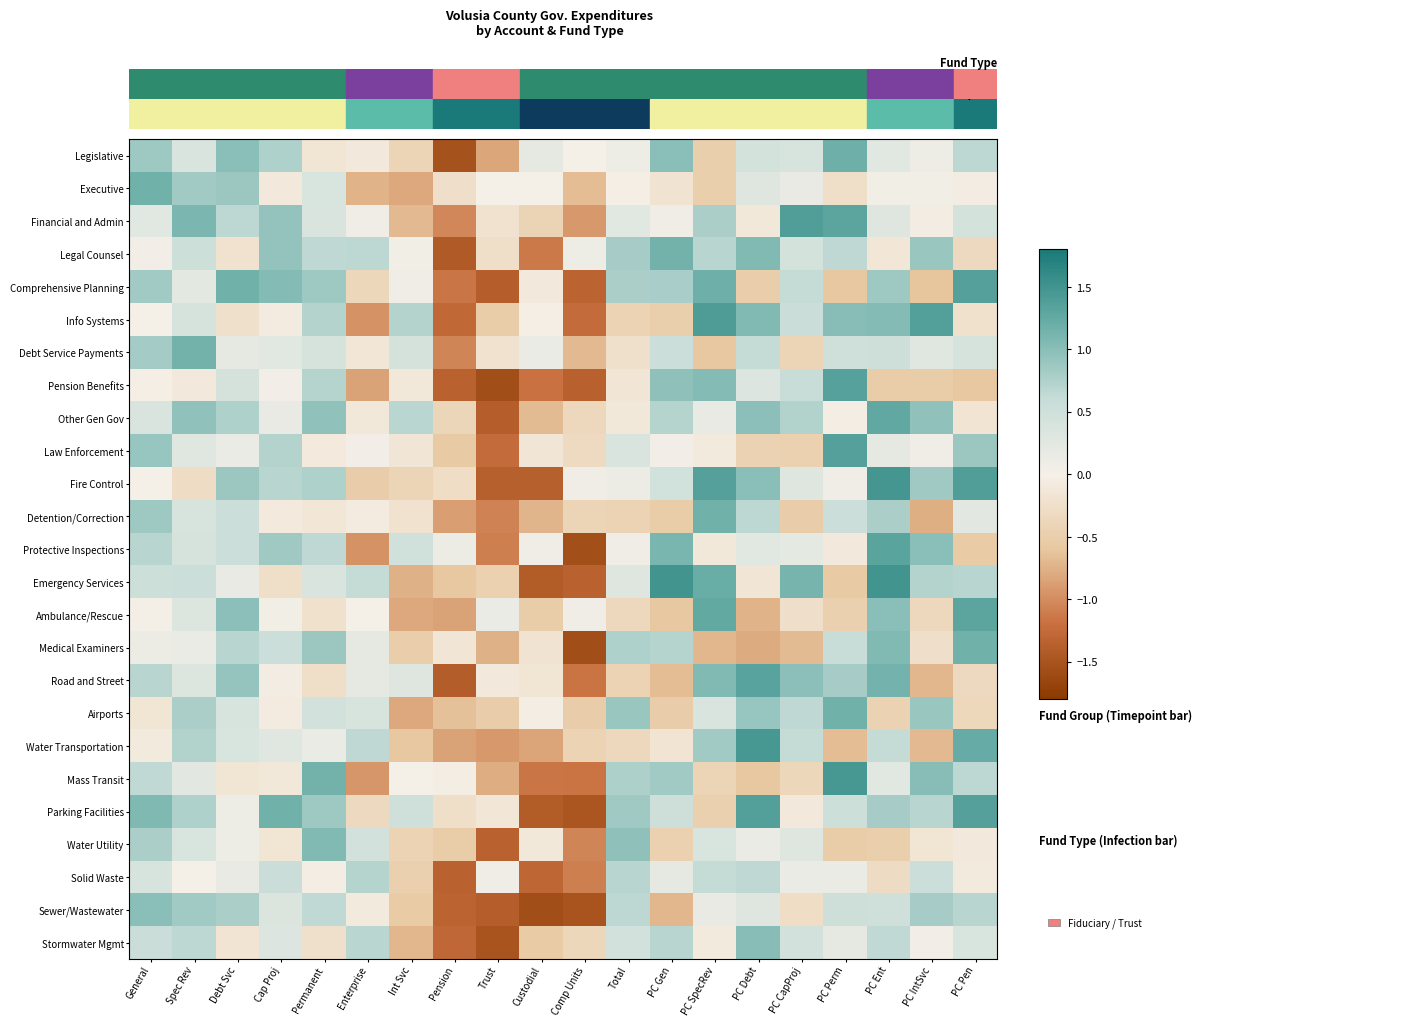

Reading left to right, extract all data points from this chart.

Legislative: General=0.9	Spec Rev=0.4	Debt Svc=1.0	Cap Proj=0.7	Permanent=-0.2	Enterprise=-0.1	Int Svc=-0.4	Pension=-1.5	Trust=-0.8	Custodial=0.2	Comp Units=0.0	Total=0.1	PC Gen=1.0	PC SpecRev=-0.5	PC Debt=0.4	PC CapProj=0.4	PC Perm=1.2	PC Ent=0.3	PC IntSvc=0.1	PC Pen=0.7
Executive: General=1.2	Spec Rev=0.8	Debt Svc=0.9	Cap Proj=-0.1	Permanent=0.4	Enterprise=-0.7	Int Svc=-0.8	Pension=-0.3	Trust=0.0	Custodial=0.0	Comp Units=-0.7	Total=-0.0	PC Gen=-0.2	PC SpecRev=-0.5	PC Debt=0.3	PC CapProj=0.2	PC Perm=-0.3	PC Ent=0.0	PC IntSvc=0.0	PC Pen=-0.0
Financial and Admin: General=0.3	Spec Rev=1.1	Debt Svc=0.7	Cap Proj=0.9	Permanent=0.4	Enterprise=0.1	Int Svc=-0.7	Pension=-1.0	Trust=-0.2	Custodial=-0.4	Comp Units=-0.9	Total=0.3	PC Gen=0.1	PC SpecRev=0.8	PC Debt=-0.1	PC CapProj=1.4	PC Perm=1.3	PC Ent=0.3	PC IntSvc=-0.0	PC Pen=0.4
Legal Counsel: General=0.0	Spec Rev=0.5	Debt Svc=-0.2	Cap Proj=0.9	Permanent=0.6	Enterprise=0.7	Int Svc=0.0	Pension=-1.4	Trust=-0.3	Custodial=-1.1	Comp Units=0.1	Total=0.8	PC Gen=1.2	PC SpecRev=0.7	PC Debt=1.1	PC CapProj=0.4	PC Perm=0.7	PC Ent=-0.1	PC IntSvc=0.9	PC Pen=-0.3
Comprehensive Planning: General=0.8	Spec Rev=0.2	Debt Svc=1.2	Cap Proj=1.0	Permanent=0.9	Enterprise=-0.4	Int Svc=0.1	Pension=-1.2	Trust=-1.4	Custodial=-0.1	Comp Units=-1.3	Total=0.8	PC Gen=0.8	PC SpecRev=1.2	PC Debt=-0.5	PC CapProj=0.6	PC Perm=-0.6	PC Ent=0.9	PC IntSvc=-0.6	PC Pen=1.4
Info Systems: General=-0.0	Spec Rev=0.4	Debt Svc=-0.2	Cap Proj=-0.1	Permanent=0.7	Enterprise=-1.0	Int Svc=0.7	Pension=-1.3	Trust=-0.5	Custodial=-0.0	Comp Units=-1.2	Total=-0.4	PC Gen=-0.5	PC SpecRev=1.4	PC Debt=1.0	PC CapProj=0.6	PC Perm=1.0	PC Ent=1.0	PC IntSvc=1.4	PC Pen=-0.2
Debt Service Payments: General=0.8	Spec Rev=1.2	Debt Svc=0.2	Cap Proj=0.3	Permanent=0.4	Enterprise=-0.1	Int Svc=0.4	Pension=-1.0	Trust=-0.2	Custodial=0.1	Comp Units=-0.7	Total=-0.2	PC Gen=0.6	PC SpecRev=-0.6	PC Debt=0.6	PC CapProj=-0.4	PC Perm=0.5	PC Ent=0.5	PC IntSvc=0.3	PC Pen=0.4
Pension Benefits: General=-0.0	Spec Rev=-0.1	Debt Svc=0.4	Cap Proj=0.0	Permanent=0.7	Enterprise=-0.9	Int Svc=-0.1	Pension=-1.3	Trust=-1.6	Custodial=-1.2	Comp Units=-1.4	Total=-0.1	PC Gen=1.0	PC SpecRev=1.0	PC Debt=0.3	PC CapProj=0.6	PC Perm=1.3	PC Ent=-0.5	PC IntSvc=-0.5	PC Pen=-0.6
Other Gen Gov: General=0.4	Spec Rev=0.9	Debt Svc=0.8	Cap Proj=0.2	Permanent=0.9	Enterprise=-0.1	Int Svc=0.7	Pension=-0.4	Trust=-1.4	Custodial=-0.7	Comp Units=-0.4	Total=-0.1	PC Gen=0.7	PC SpecRev=0.2	PC Debt=1.0	PC CapProj=0.7	PC Perm=-0.0	PC Ent=1.3	PC IntSvc=1.0	PC Pen=-0.2
Law Enforcement: General=0.9	Spec Rev=0.3	Debt Svc=0.1	Cap Proj=0.7	Permanent=-0.1	Enterprise=0.0	Int Svc=-0.1	Pension=-0.6	Trust=-1.2	Custodial=-0.2	Comp Units=-0.3	Total=0.4	PC Gen=0.0	PC SpecRev=-0.1	PC Debt=-0.4	PC CapProj=-0.5	PC Perm=1.4	PC Ent=0.2	PC IntSvc=0.1	PC Pen=0.9
Fire Control: General=-0.0	Spec Rev=-0.3	Debt Svc=0.9	Cap Proj=0.7	Permanent=0.8	Enterprise=-0.5	Int Svc=-0.4	Pension=-0.3	Trust=-1.4	Custodial=-1.4	Comp Units=0.1	Total=0.1	PC Gen=0.5	PC SpecRev=1.4	PC Debt=1.0	PC CapProj=0.3	PC Perm=0.1	PC Ent=1.5	PC IntSvc=0.9	PC Pen=1.4
Detention/Correction: General=0.9	Spec Rev=0.4	Debt Svc=0.6	Cap Proj=-0.1	Permanent=-0.1	Enterprise=-0.1	Int Svc=-0.2	Pension=-0.9	Trust=-1.1	Custodial=-0.7	Comp Units=-0.4	Total=-0.4	PC Gen=-0.5	PC SpecRev=1.2	PC Debt=0.7	PC CapProj=-0.5	PC Perm=0.6	PC Ent=0.8	PC IntSvc=-0.8	PC Pen=0.2
Protective Inspections: General=0.7	Spec Rev=0.4	Debt Svc=0.5	Cap Proj=0.8	Permanent=0.7	Enterprise=-1.0	Int Svc=0.5	Pension=0.1	Trust=-1.1	Custodial=0.1	Comp Units=-1.6	Total=0.1	PC Gen=1.1	PC SpecRev=-0.1	PC Debt=0.3	PC CapProj=0.2	PC Perm=-0.1	PC Ent=1.3	PC IntSvc=1.0	PC Pen=-0.5
Emergency Services: General=0.5	Spec Rev=0.5	Debt Svc=0.2	Cap Proj=-0.3	Permanent=0.4	Enterprise=0.6	Int Svc=-0.7	Pension=-0.6	Trust=-0.5	Custodial=-1.4	Comp Units=-1.3	Total=0.3	PC Gen=1.5	PC SpecRev=1.2	PC Debt=-0.1	PC CapProj=1.1	PC Perm=-0.6	PC Ent=1.5	PC IntSvc=0.7	PC Pen=0.7
Ambulance/Rescue: General=0.0	Spec Rev=0.3	Debt Svc=1.0	Cap Proj=0.1	Permanent=-0.2	Enterprise=-0.0	Int Svc=-0.8	Pension=-0.8	Trust=0.1	Custodial=-0.5	Comp Units=0.1	Total=-0.3	PC Gen=-0.6	PC SpecRev=1.3	PC Debt=-0.7	PC CapProj=-0.2	PC Perm=-0.5	PC Ent=1.0	PC IntSvc=-0.3	PC Pen=1.3
Medical Examiners: General=0.1	Spec Rev=0.1	Debt Svc=0.7	Cap Proj=0.5	Permanent=0.9	Enterprise=0.2	Int Svc=-0.5	Pension=-0.2	Trust=-0.8	Custodial=-0.2	Comp Units=-1.6	Total=0.8	PC Gen=0.7	PC SpecRev=-0.7	PC Debt=-0.8	PC CapProj=-0.7	PC Perm=0.6	PC Ent=1.0	PC IntSvc=-0.3	PC Pen=1.2
Road and Street: General=0.7	Spec Rev=0.3	Debt Svc=0.9	Cap Proj=-0.0	Permanent=-0.3	Enterprise=0.2	Int Svc=0.3	Pension=-1.4	Trust=-0.1	Custodial=-0.2	Comp Units=-1.2	Total=-0.4	PC Gen=-0.7	PC SpecRev=1.0	PC Debt=1.3	PC CapProj=1.0	PC Perm=0.8	PC Ent=1.1	PC IntSvc=-0.7	PC Pen=-0.3
Airports: General=-0.2	Spec Rev=0.8	Debt Svc=0.4	Cap Proj=-0.1	Permanent=0.5	Enterprise=0.4	Int Svc=-0.8	Pension=-0.6	Trust=-0.5	Custodial=-0.0	Comp Units=-0.5	Total=0.9	PC Gen=-0.5	PC SpecRev=0.4	PC Debt=0.9	PC CapProj=0.6	PC Perm=1.2	PC Ent=-0.4	PC IntSvc=0.9	PC Pen=-0.4
Water Transportation: General=-0.1	Spec Rev=0.7	Debt Svc=0.4	Cap Proj=0.3	Permanent=0.2	Enterprise=0.6	Int Svc=-0.6	Pension=-0.9	Trust=-0.9	Custodial=-0.8	Comp Units=-0.4	Total=-0.4	PC Gen=-0.2	PC SpecRev=0.8	PC Debt=1.5	PC CapProj=0.6	PC Perm=-0.7	PC Ent=0.6	PC IntSvc=-0.7	PC Pen=1.2
Mass Transit: General=0.6	Spec Rev=0.2	Debt Svc=-0.2	Cap Proj=-0.1	Permanent=1.1	Enterprise=-0.9	Int Svc=-0.0	Pension=-0.0	Trust=-0.8	Custodial=-1.2	Comp Units=-1.2	Total=0.8	PC Gen=0.8	PC SpecRev=-0.4	PC Debt=-0.6	PC CapProj=-0.4	PC Perm=1.5	PC Ent=0.3	PC IntSvc=1.0	PC Pen=0.7
Parking Facilities: General=1.1	Spec Rev=0.7	Debt Svc=0.1	Cap Proj=1.2	Permanent=0.9	Enterprise=-0.3	Int Svc=0.5	Pension=-0.3	Trust=-0.1	Custodial=-1.4	Comp Units=-1.5	Total=0.9	PC Gen=0.5	PC SpecRev=-0.5	PC Debt=1.4	PC CapProj=-0.1	PC Perm=0.5	PC Ent=0.8	PC IntSvc=0.7	PC Pen=1.4
Water Utility: General=0.8	Spec Rev=0.4	Debt Svc=0.1	Cap Proj=-0.2	Permanent=1.1	Enterprise=0.5	Int Svc=-0.4	Pension=-0.5	Trust=-1.3	Custodial=-0.1	Comp Units=-1.0	Total=1.0	PC Gen=-0.5	PC SpecRev=0.4	PC Debt=0.1	PC CapProj=0.3	PC Perm=-0.5	PC Ent=-0.5	PC IntSvc=-0.2	PC Pen=-0.1
Solid Waste: General=0.4	Spec Rev=0.0	Debt Svc=0.2	Cap Proj=0.6	Permanent=-0.0	Enterprise=0.7	Int Svc=-0.5	Pension=-1.3	Trust=0.1	Custodial=-1.3	Comp Units=-1.1	Total=0.7	PC Gen=0.2	PC SpecRev=0.6	PC Debt=0.7	PC CapProj=0.1	PC Perm=0.1	PC Ent=-0.3	PC IntSvc=0.6	PC Pen=-0.1
Sewer/Wastewater: General=1.0	Spec Rev=0.8	Debt Svc=0.8	Cap Proj=0.3	Permanent=0.6	Enterprise=-0.1	Int Svc=-0.5	Pension=-1.3	Trust=-1.4	Custodial=-1.6	Comp Units=-1.5	Total=0.7	PC Gen=-0.7	PC SpecRev=0.2	PC Debt=0.3	PC CapProj=-0.3	PC Perm=0.5	PC Ent=0.5	PC IntSvc=0.8	PC Pen=0.7
Stormwater Mgmt: General=0.6	Spec Rev=0.7	Debt Svc=-0.2	Cap Proj=0.3	Permanent=-0.2	Enterprise=0.7	Int Svc=-0.7	Pension=-1.3	Trust=-1.5	Custodial=-0.5	Comp Units=-0.4	Total=0.5	PC Gen=0.7	PC SpecRev=-0.1	PC Debt=1.0	PC CapProj=0.5	PC Perm=0.2	PC Ent=0.6	PC IntSvc=0.0	PC Pen=0.4